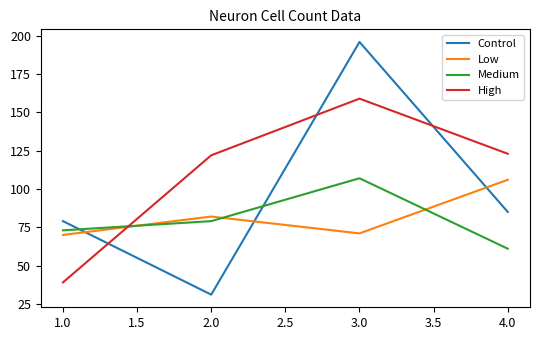

What is the minimum value for High?

39